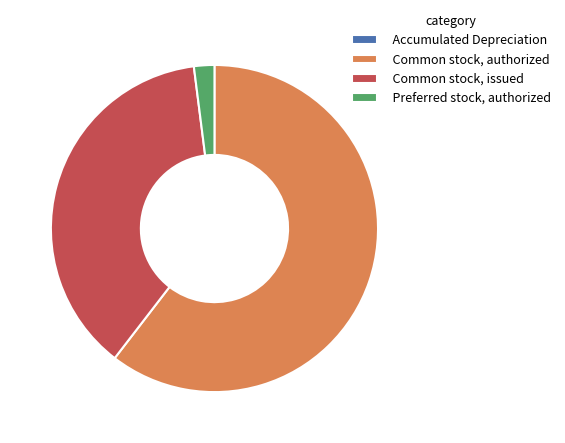

Combined, do Common stock, issued and Preferred stock, authorized account for over 50%?

No